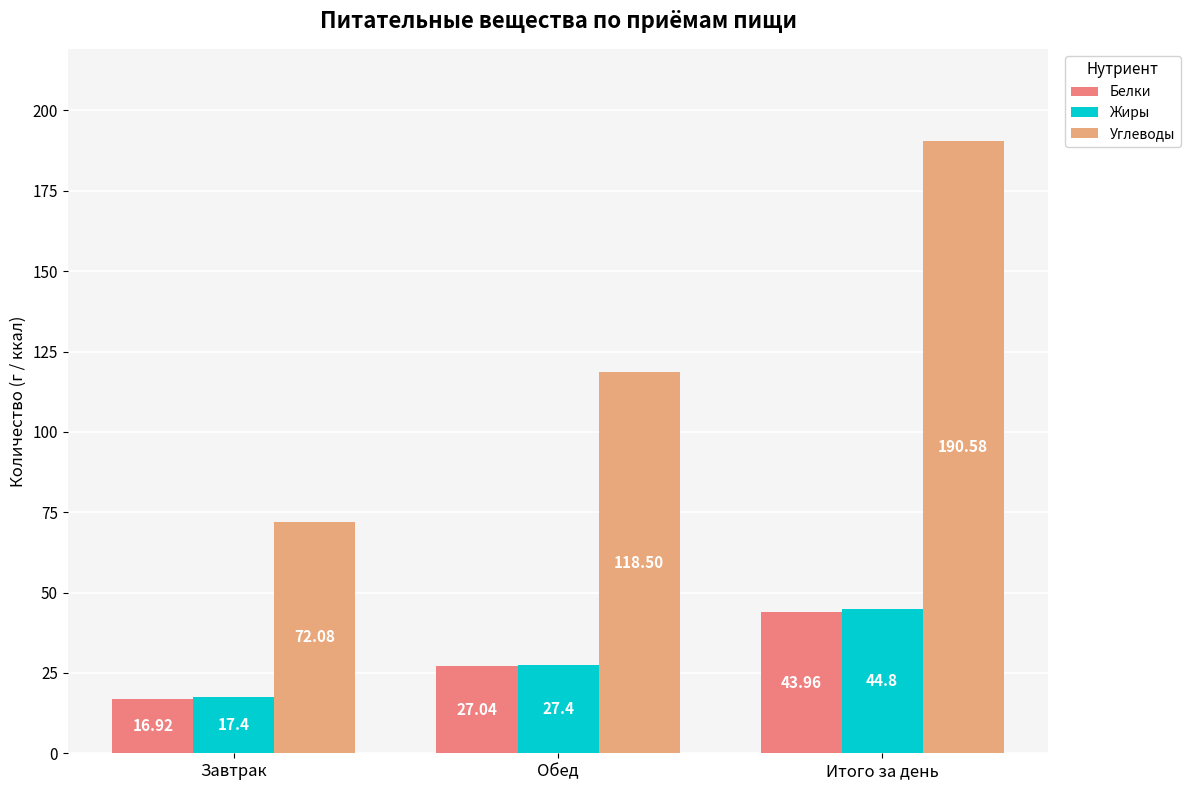

What is the label of the 2nd bar from the left?

Обед